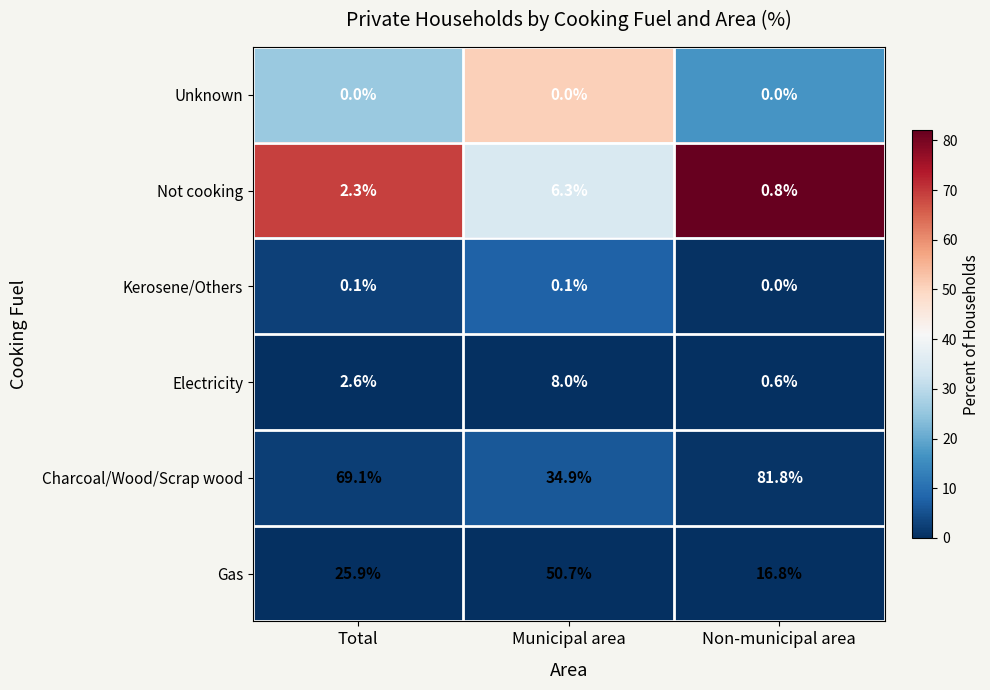

What is the sum of the Not cooking values at Municipal area and Non-municipal area?

7.1